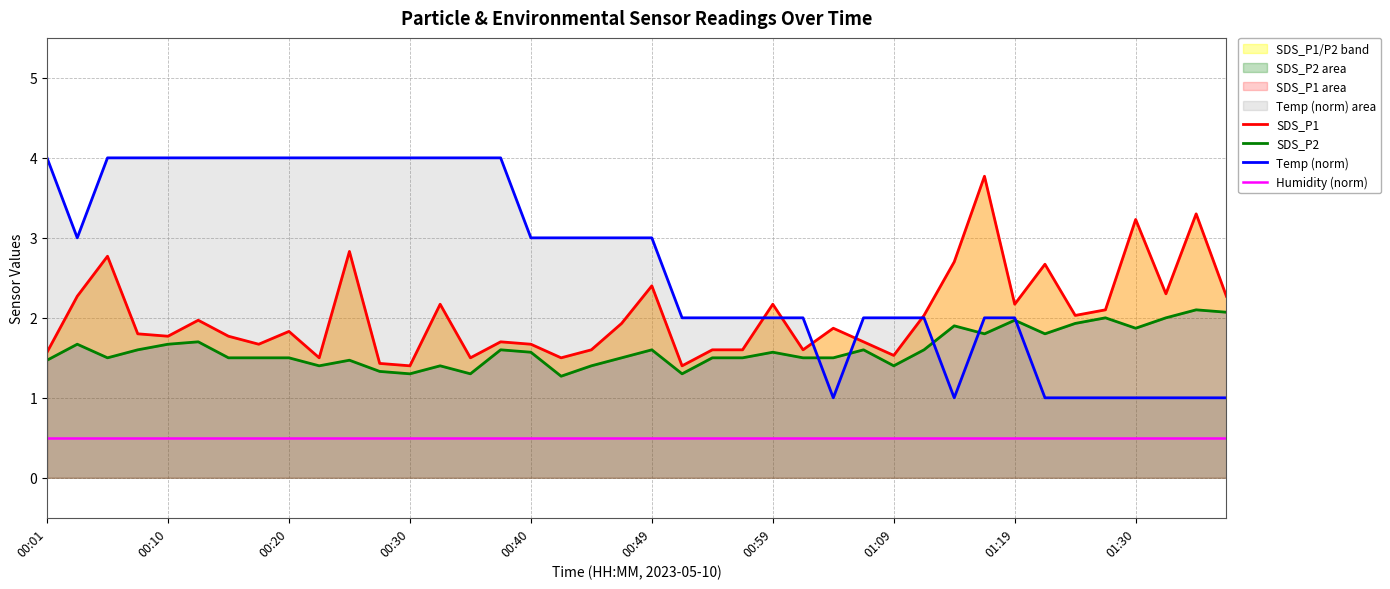

What is the minimum value shown in the chart?

0.5